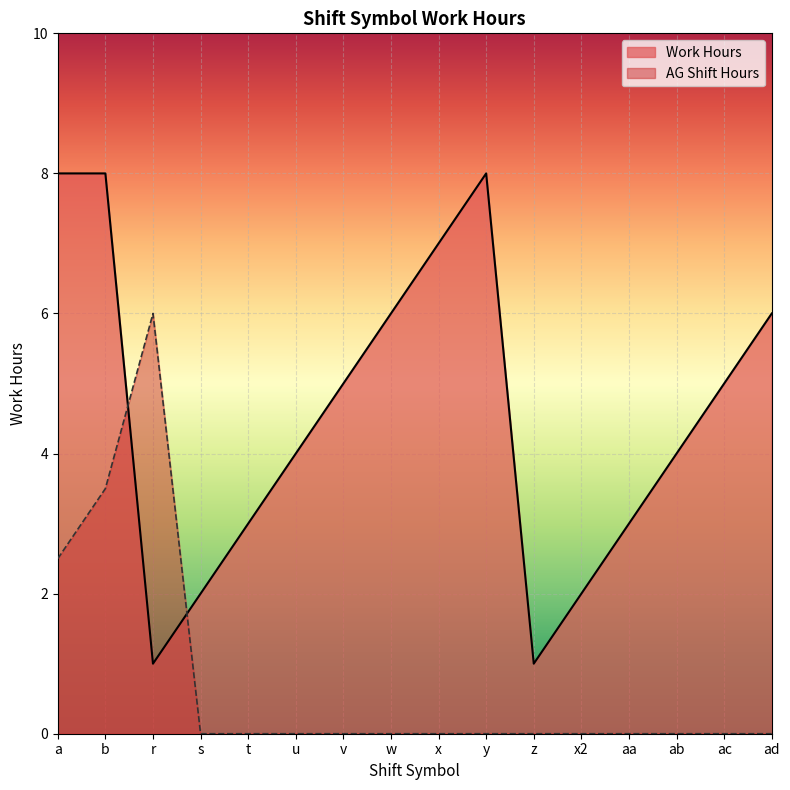

True or false: Work Hours and Shift Symbol cross at least once.

True